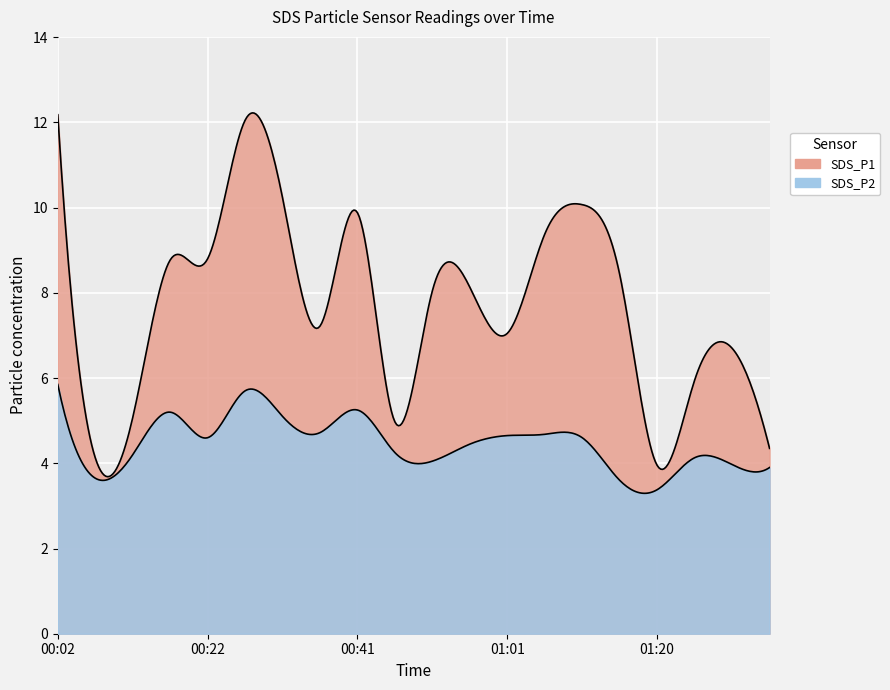

Where does the SDS_P2 series first go above 4?

00:02